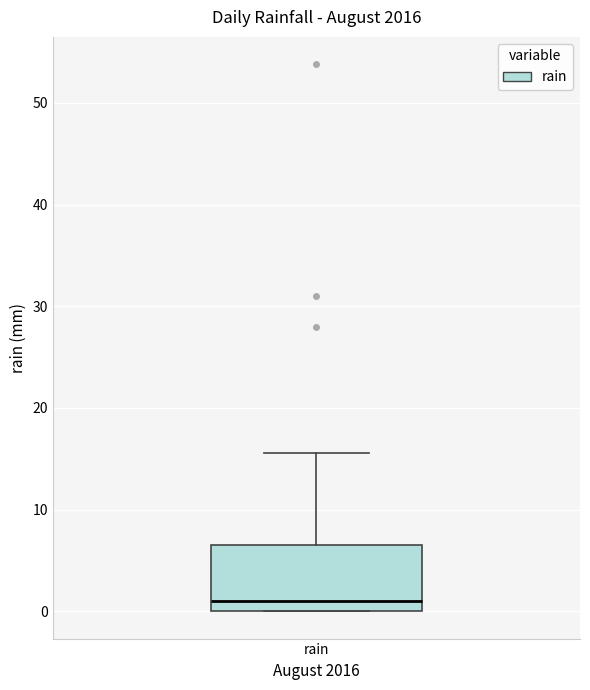

Where is the upper edge of the box for rain on the y-axis? The values are not printed on the chart, so give them approximately, as read against the axis.

7